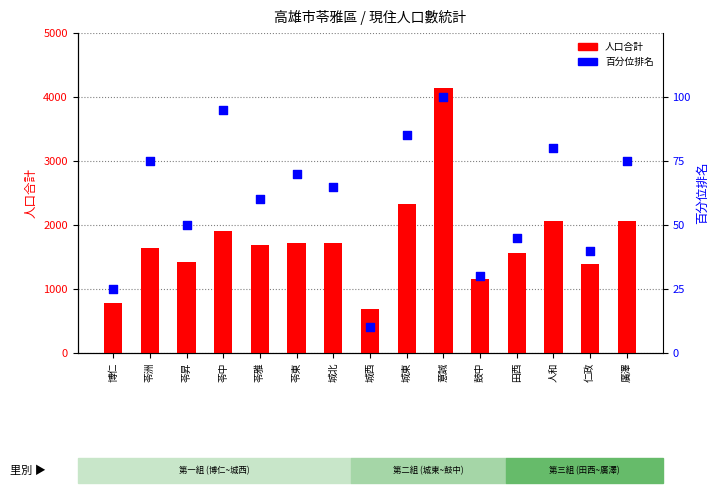

Which series has the largest total across all categories?

人口合計